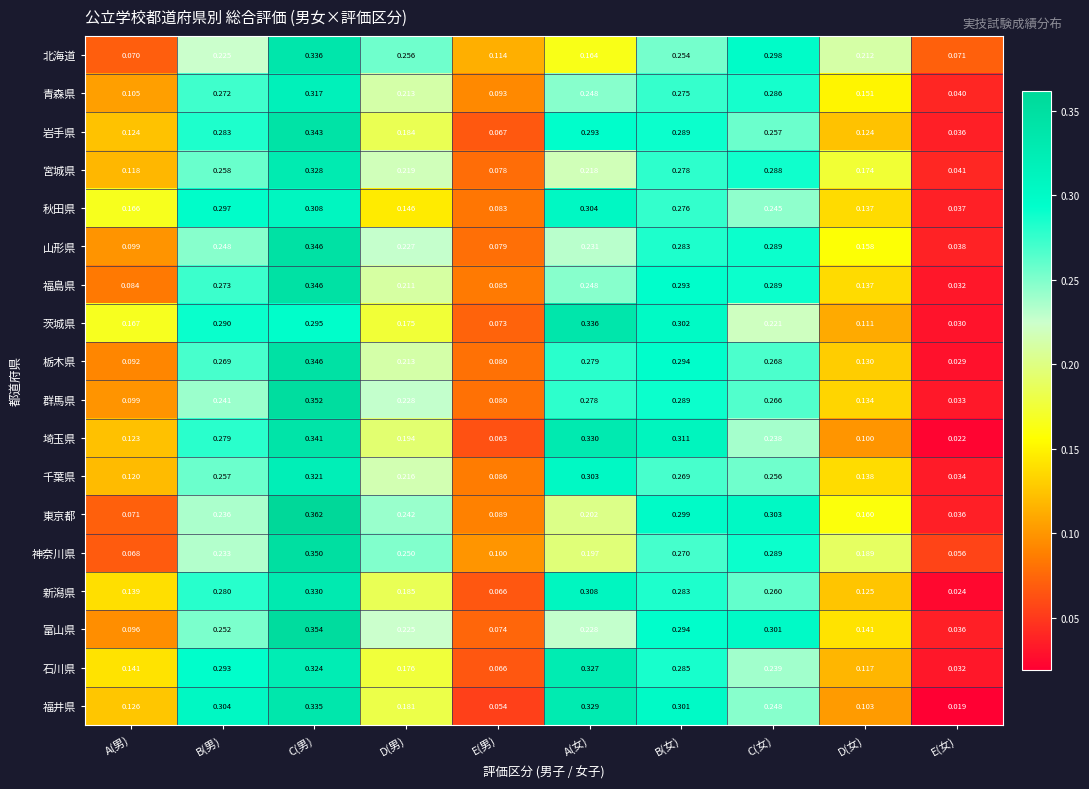

List the labels in order of 福島県 value, largest first.

C(男), B(女), C(女), B(男), A(女), D(男), D(女), E(男), A(男), E(女)